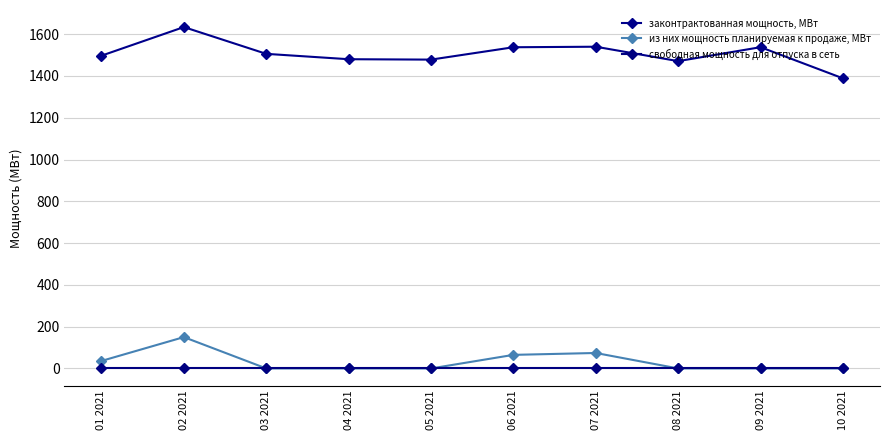

At how many categories does at least one series exceed 1348?

10